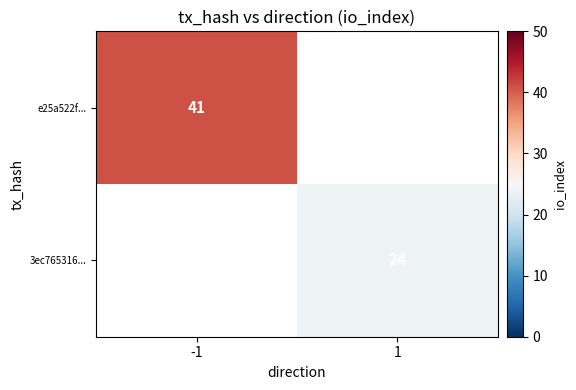

How many series are shown in this chart?

2